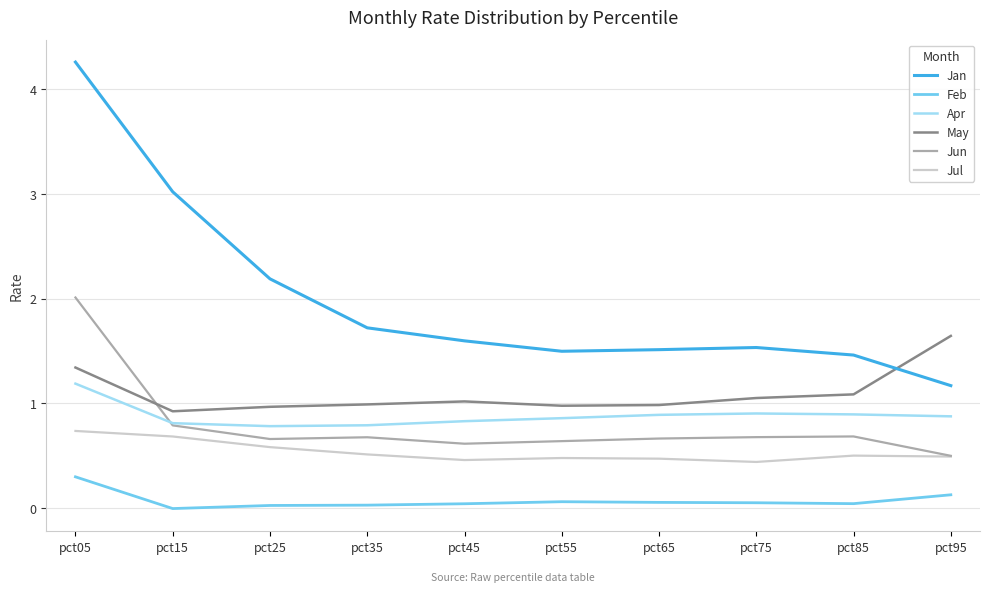

Count the number of data series in this chart.

6